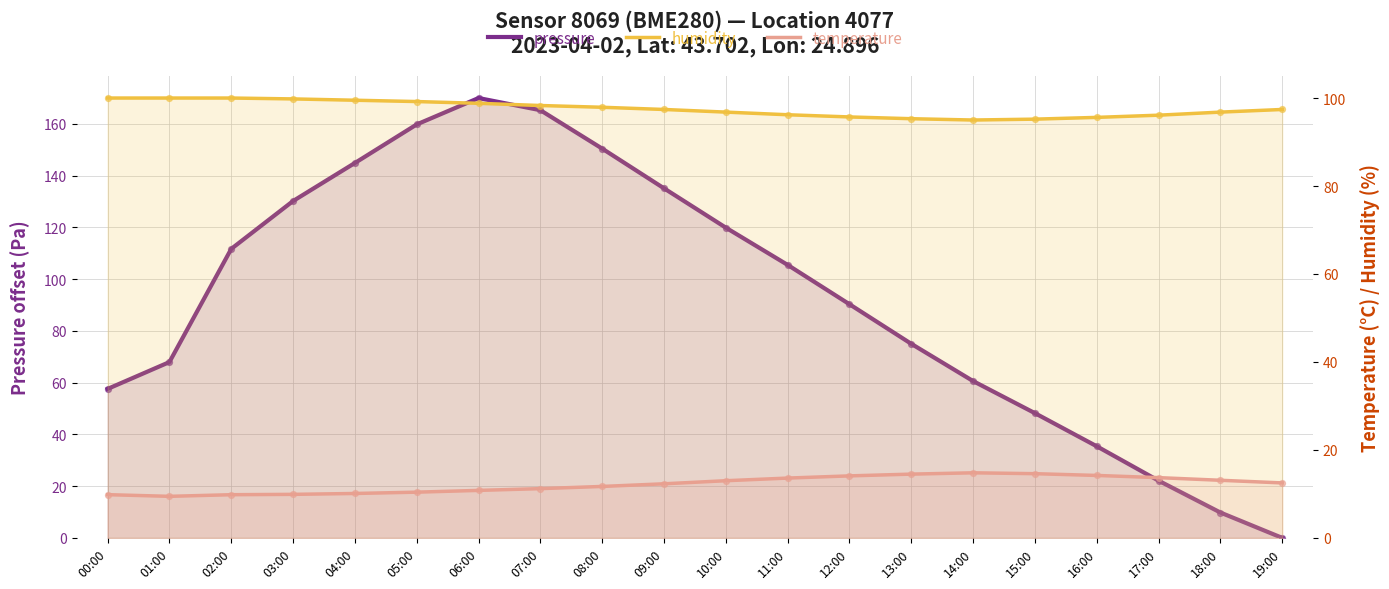

Which series reaches the minimum Y coordinate?

pressure